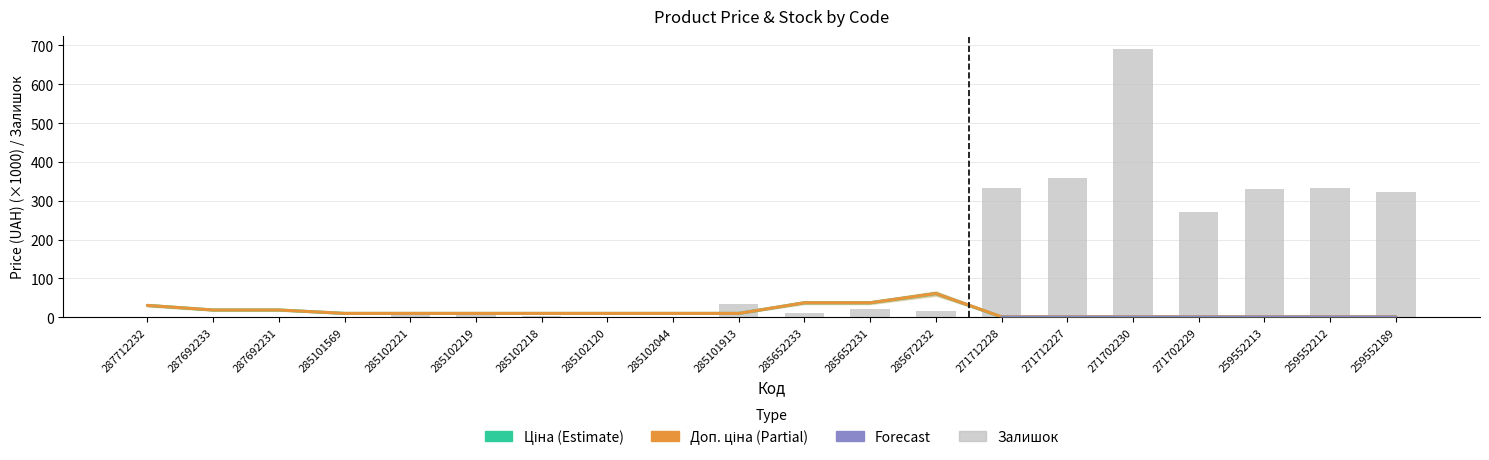

The Залишок series shows 8.0 at 285102221. True or false?

True